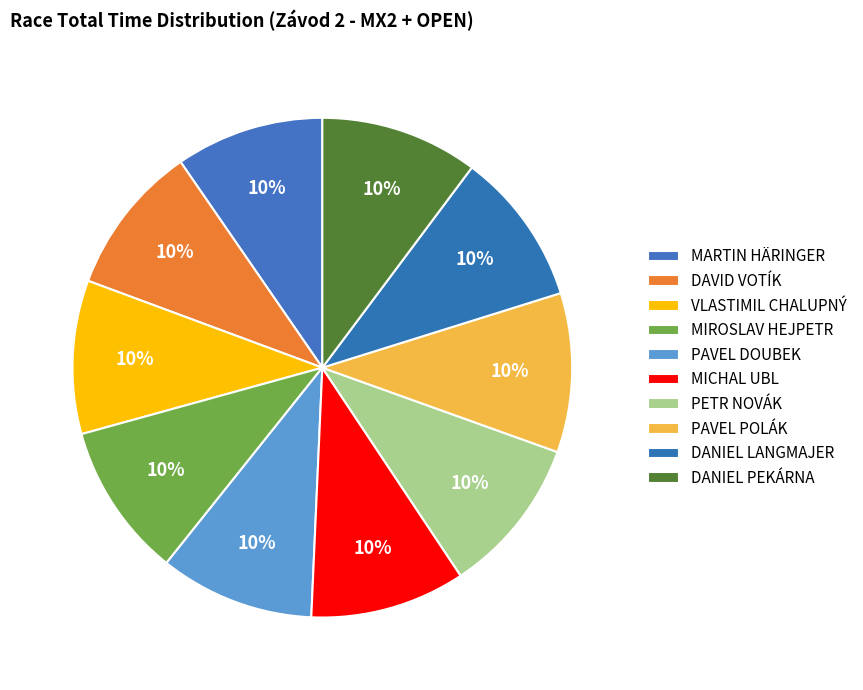

Count the number of slices in the pie.

10